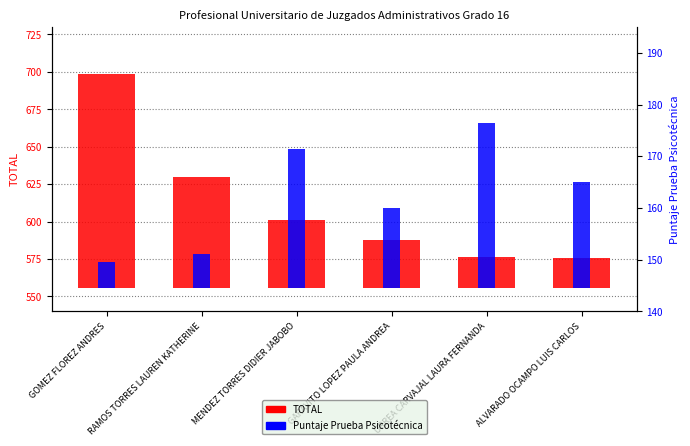

What is the label of the 4th bar from the right?

MENDEZ TORRES DIDIER JABOBO